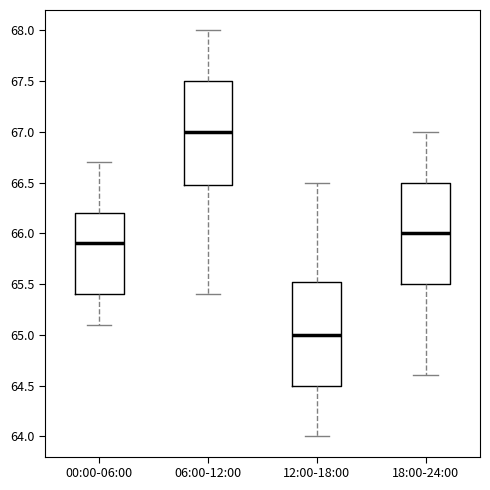

Reading left to right, transcribe this box plot: for each box, give where its median line is, the range the box spans, and where its two whiskers end, as read against the y-axis. The values are not printed on the chart, so give them approximately, as read against the axis.

00:00-06:00: median 65.90, box 65.40 to 66.20, whiskers 65.10 to 66.70
06:00-12:00: median 67.00, box 66.50 to 67.50, whiskers 65.40 to 68.00
12:00-18:00: median 65.00, box 64.50 to 65.55, whiskers 64.00 to 66.50
18:00-24:00: median 66.00, box 65.50 to 66.50, whiskers 64.60 to 67.00